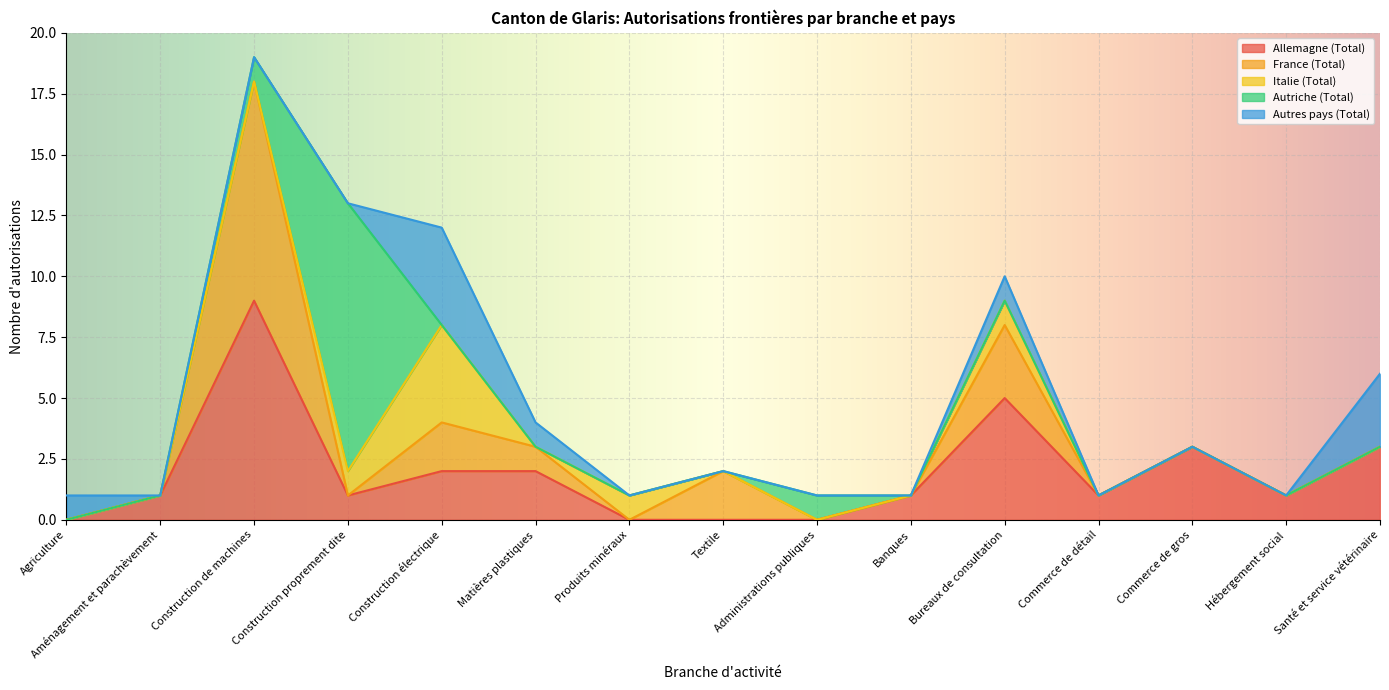

The France (Total) series shows 1 at Construction électrique. True or false?

False